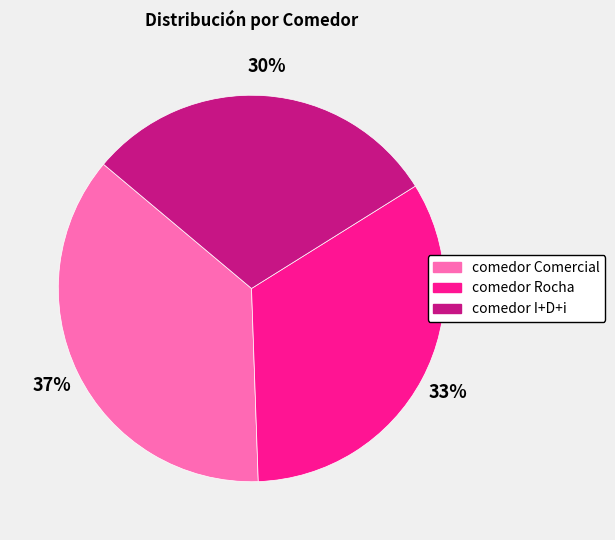

Is comedor I+D+i the majority of the pie?

No